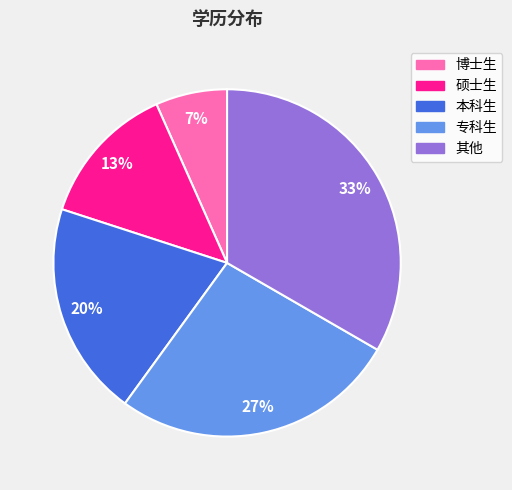

Does any single category account for the majority?

No